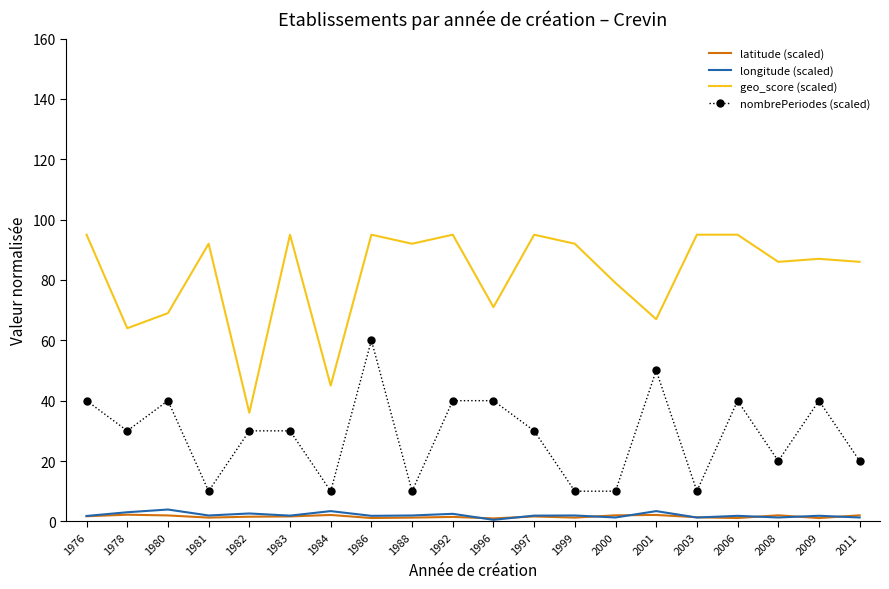

True or false: longitude (scaled) and nombrePeriodes (scaled) cross at least once.

False